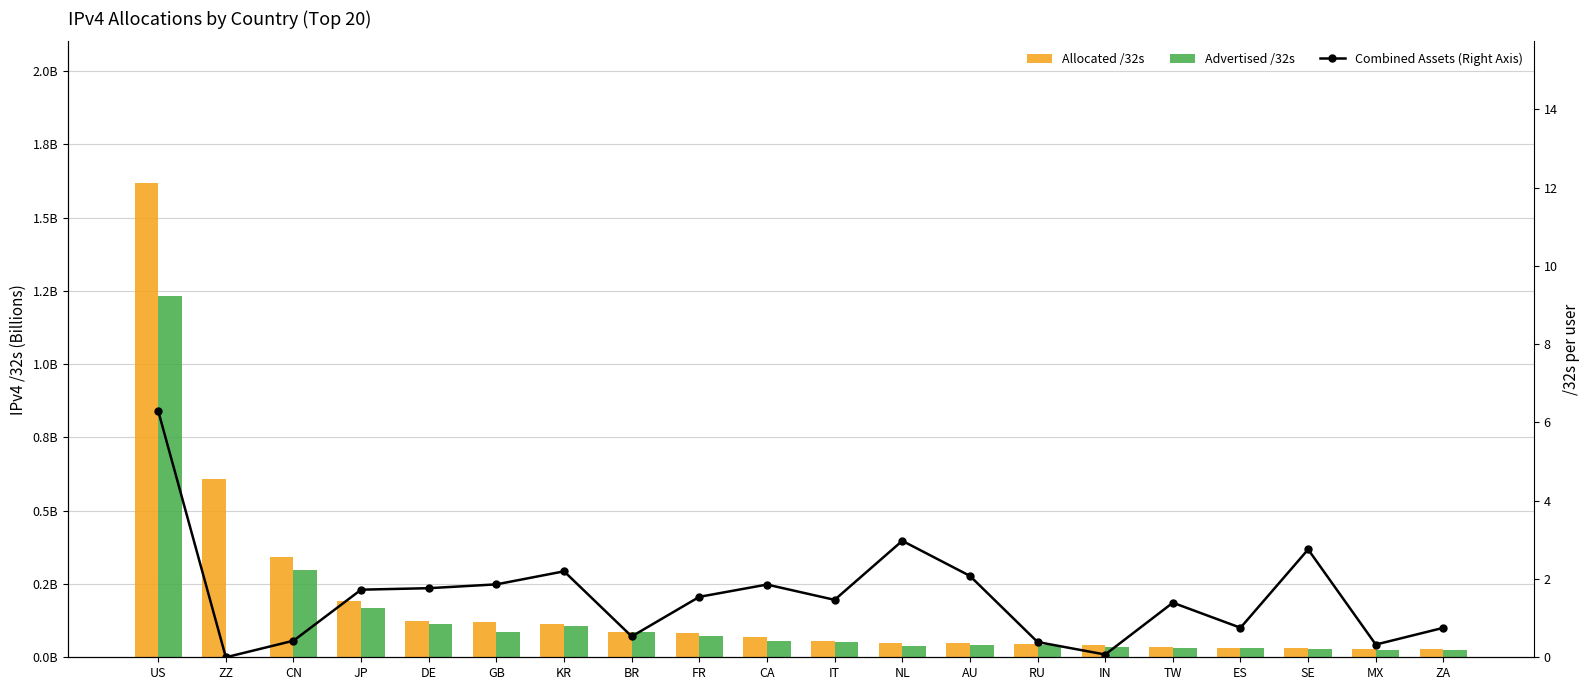

Reading left to right, list all the values displayed in this chart.

Allocated /32s: US=1.6	ZZ=0.6	CN=0.3	JP=0.2	DE=0.1	GB=0.1	KR=0.1	BR=0.1	FR=0.1	CA=0.1	IT=0.1	NL=0.1	AU=0.0	RU=0.0	IN=0.0	TW=0.0	ES=0.0	SE=0.0	MX=0.0	ZA=0.0
Advertised /32s: US=1.2	ZZ=0.0	CN=0.3	JP=0.2	DE=0.1	GB=0.1	KR=0.1	BR=0.1	FR=0.1	CA=0.1	IT=0.1	NL=0.0	AU=0.0	RU=0.0	IN=0.0	TW=0.0	ES=0.0	SE=0.0	MX=0.0	ZA=0.0
Combined Assets (Right Axis): US=6.3	ZZ=0.0	CN=0.4	JP=1.7	DE=1.8	GB=1.9	KR=2.2	BR=0.5	FR=1.5	CA=1.9	IT=1.5	NL=3.0	AU=2.1	RU=0.4	IN=0.1	TW=1.4	ES=0.8	SE=2.8	MX=0.3	ZA=0.8